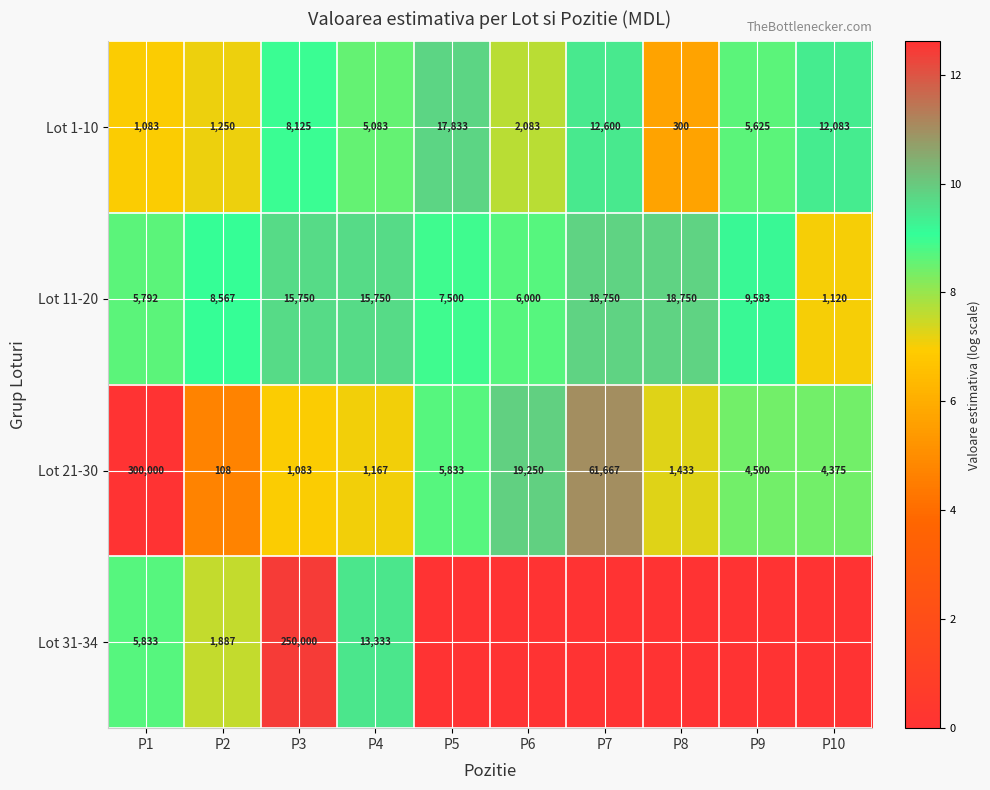

What is the difference between the maximum and minimum values in the Lot 11-20 series?

17630